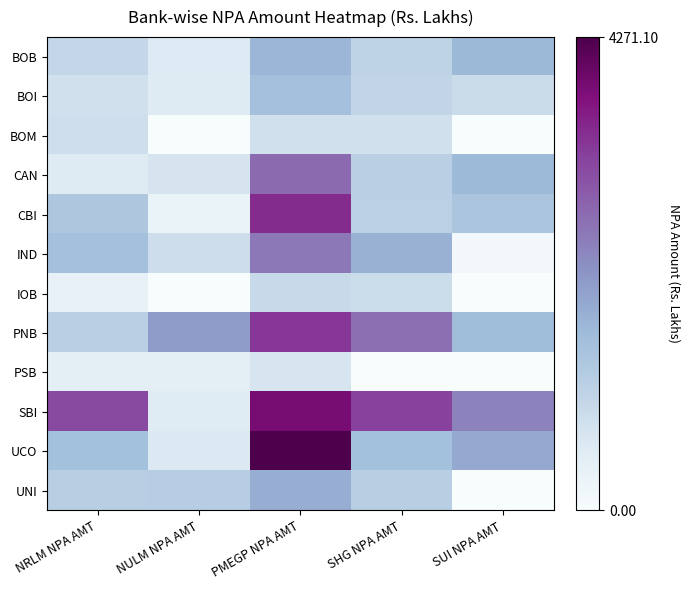

Which category has the highest value across all series?

PMEGP NPA AMT